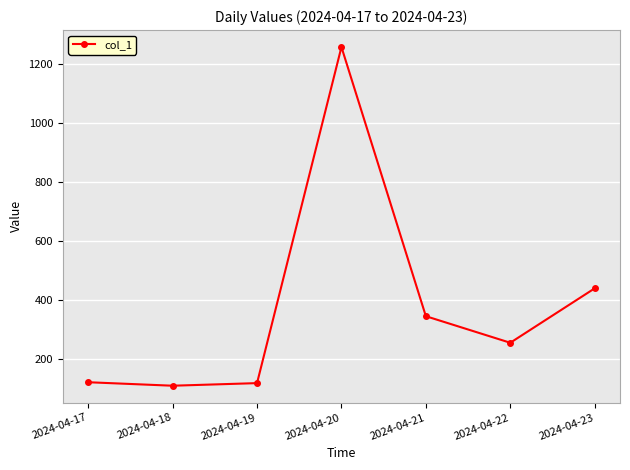

Which label corresponds to the largest value in the chart?

2024-04-20